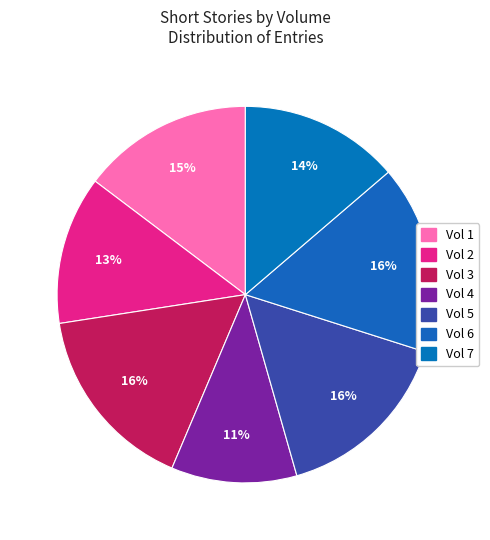

How many slices are in this pie chart?

7